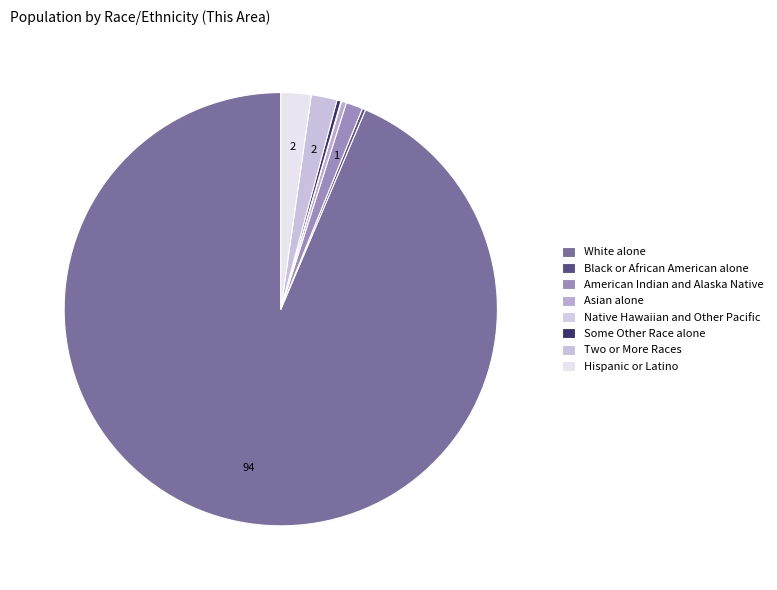

Which slice represents more than half of the pie?

White alone